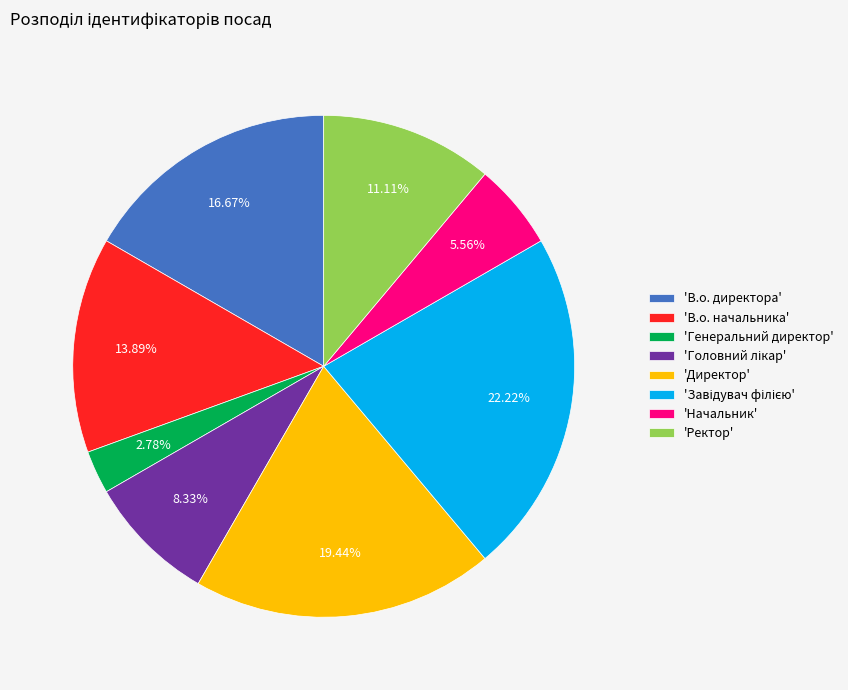

Combined, do 'Генеральний директор' and 'Директор' account for over 50%?

No